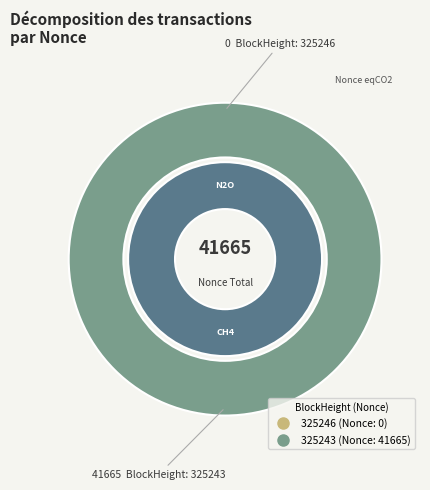

True or false: 325243 accounts for 100% of the total.

True